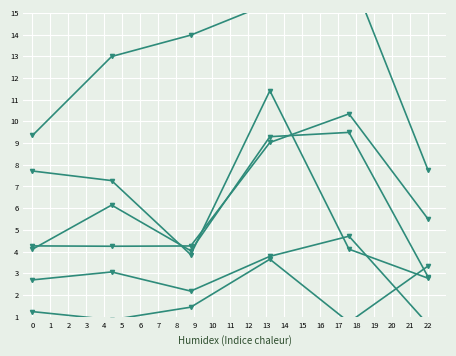

Is this an area chart (filled region under the line)?

No